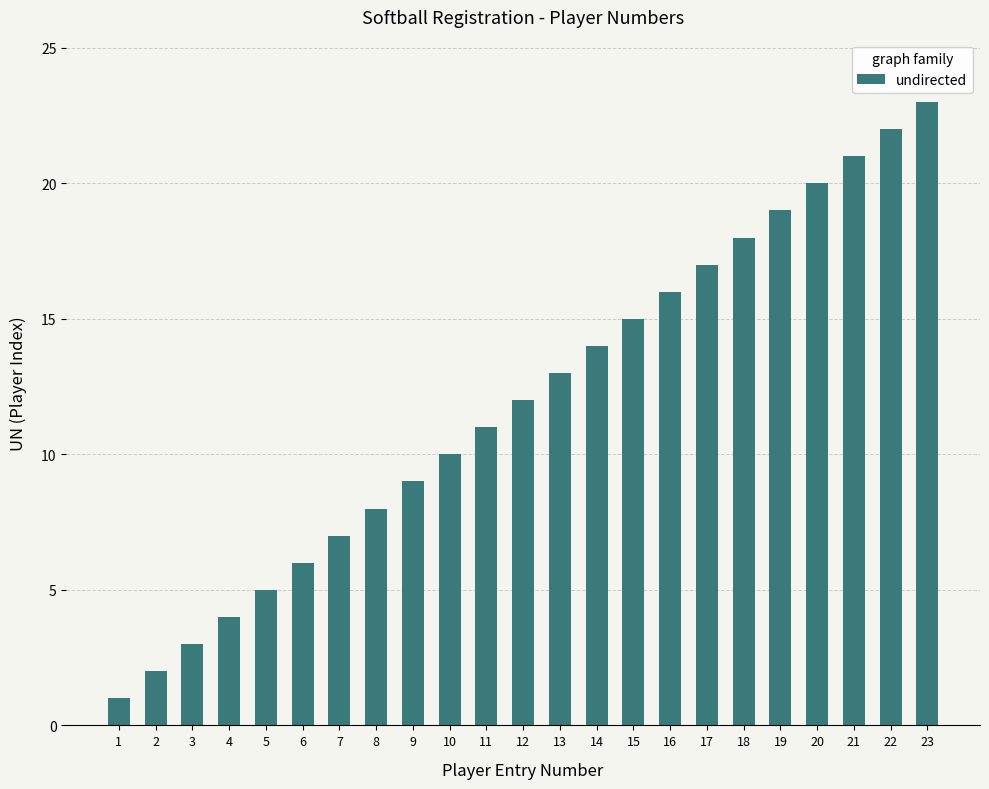

What is the average value?

12